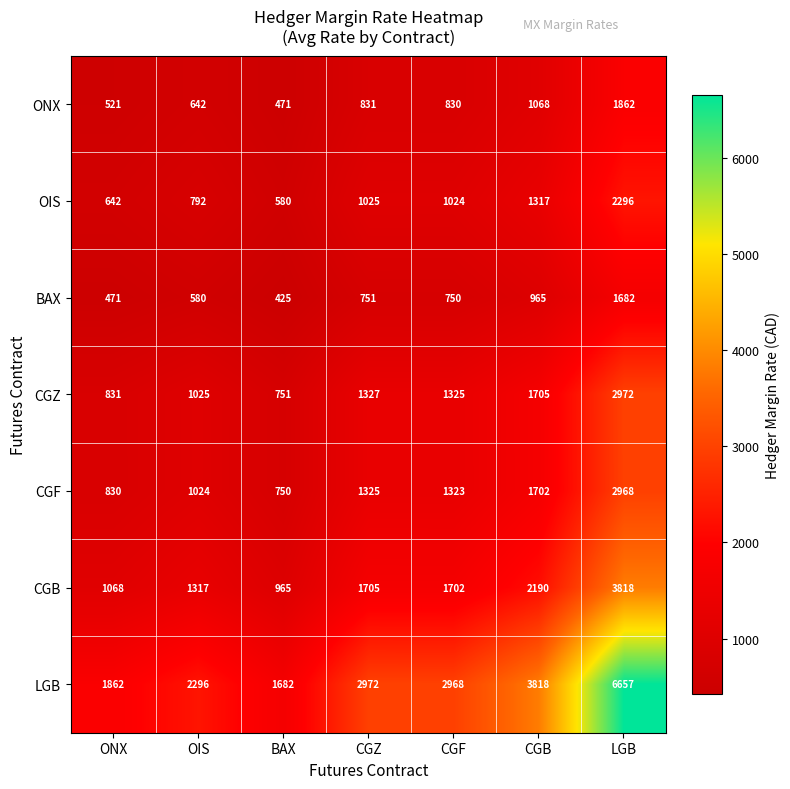

What is the smallest value displayed?

425